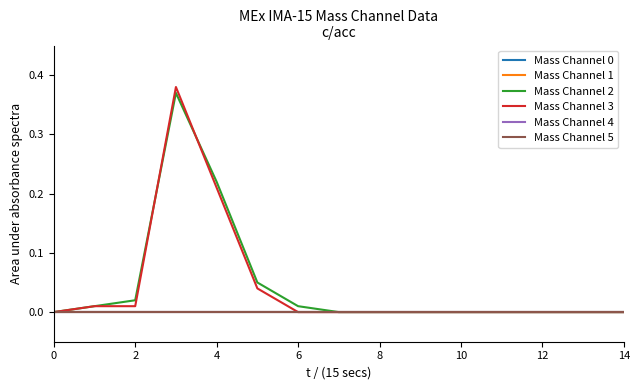

List the series in order of their peak value, highest first.

Mass Channel 3, Mass Channel 2, Mass Channel 0, Mass Channel 1, Mass Channel 4, Mass Channel 5